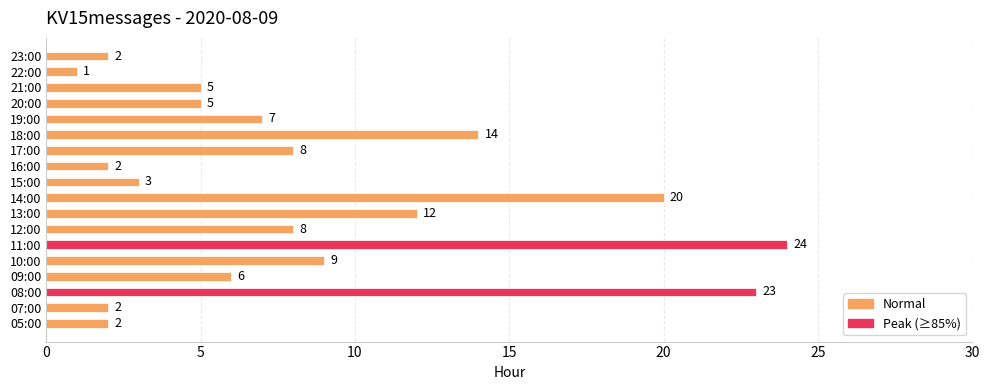

The chart shows a value of 3 at 05:00. True or false?

False